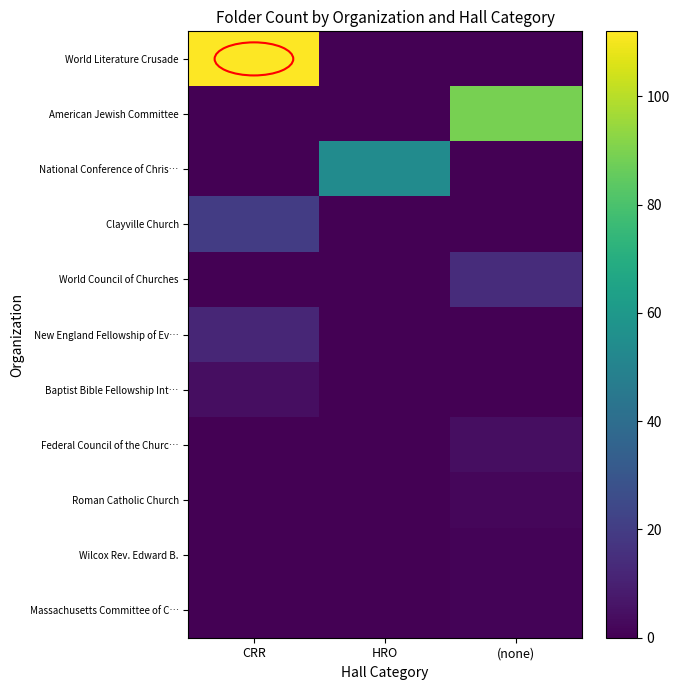

Which category has the lowest value across all series?

HRO